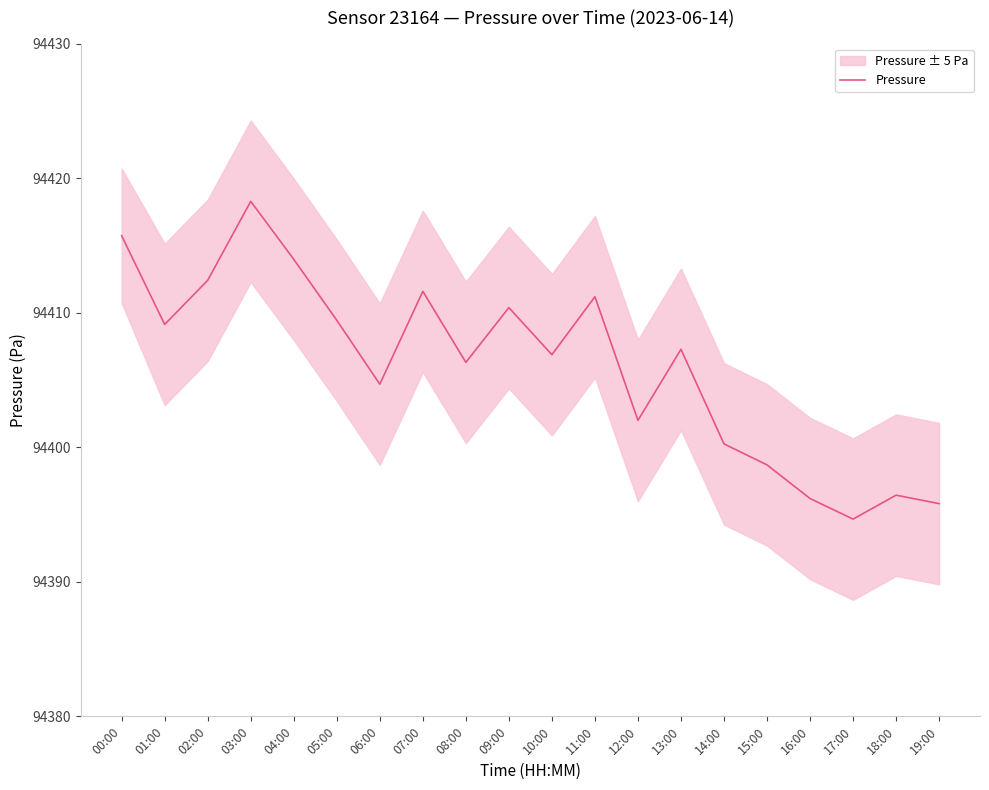

Reading left to right, transcribe all the data shown in this chart.

94415.7	94409.1	94412.4	94418.3	94414.0	94409.4	94404.7	94411.6	94406.3	94410.4	94406.9	94411.2	94402.0	94407.3	94400.2	94398.7	94396.2	94394.7	94396.4	94395.8